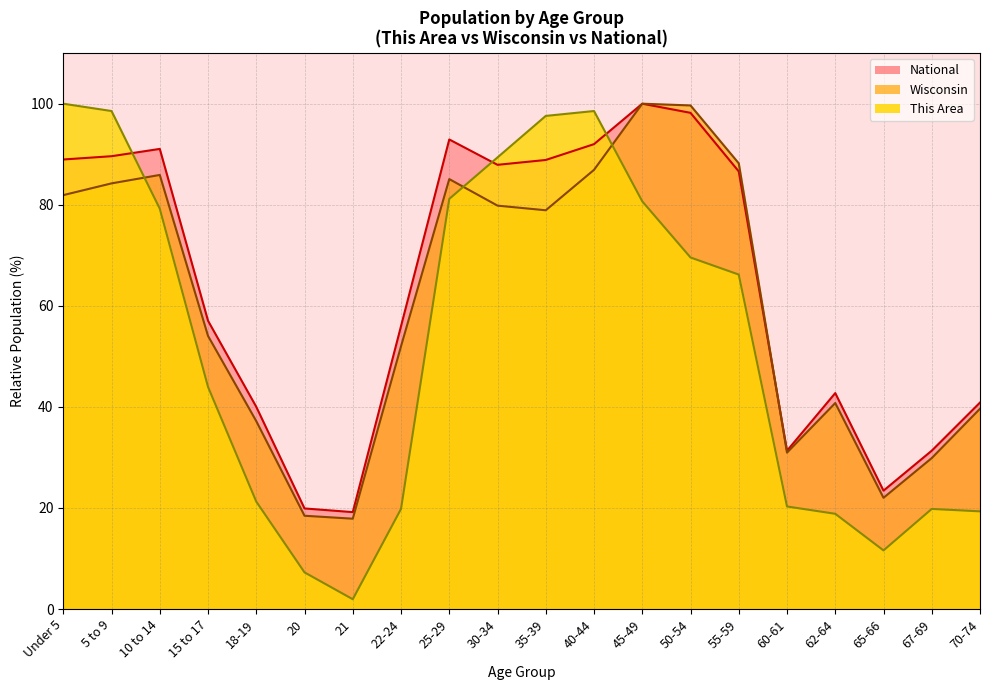

What is the sum of the This Area values at 62-64 and Under 5?

118.8